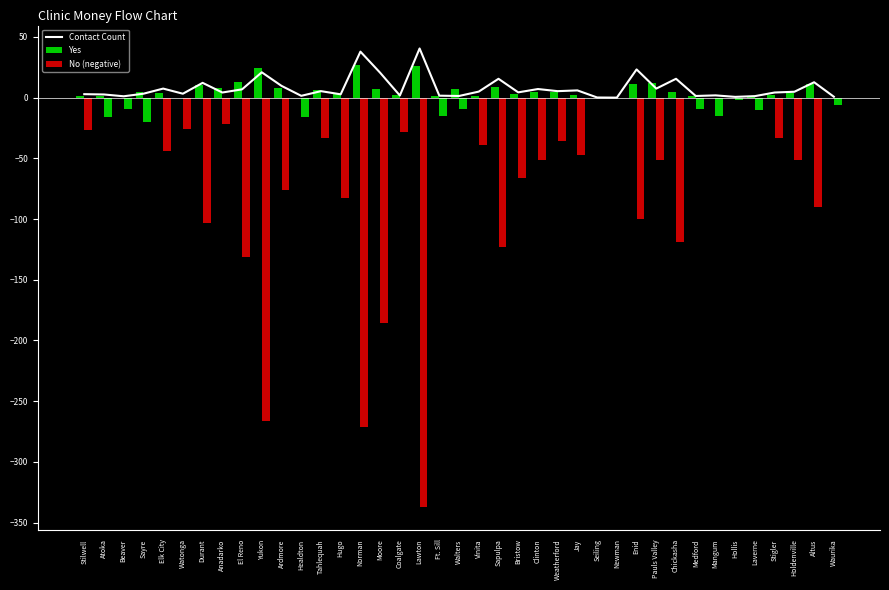

Reading left to right, extract all data points from this chart.

Contact Count: 2.9	2.6	1.1	3.2	7.5	3.2	12.2	4.2	6.8	20.9	9.7	1.5	5.3	2.7	37.9	20.5	1.7	40.5	1.6	1.4	5.0	15.5	4.3	7.1	5.3	6.0	0.1	0.0	23.2	7.5	15.5	1.4	1.9	0.6	1.2	4.2	4.8	12.7	0.7
Yes: 1.0	1.0	0.0	5.0	4.0	0.0	10.0	8.0	13.0	24.0	8.0	0.0	6.0	3.0	27.0	7.0	2.0	26.0	1.0	7.0	1.0	9.0	3.0	5.0	5.0	2.0	0.0	0.0	11.0	12.0	5.0	1.0	0.0	0.0	1.0	2.0	4.0	11.0	0.0
No (negative): -27.0	-16.0	-9.0	-20.0	-44.0	-26.0	-103.0	-22.0	-131.0	-266.0	-76.0	-16.0	-33.0	-83.0	-271.0	-186.0	-28.0	-337.0	-15.0	-9.0	-39.0	-123.0	-66.0	-51.0	-36.0	-47.0	0.0	0.0	-100.0	-51.0	-119.0	-9.0	-15.0	-2.0	-10.0	-33.0	-51.0	-90.0	-6.0